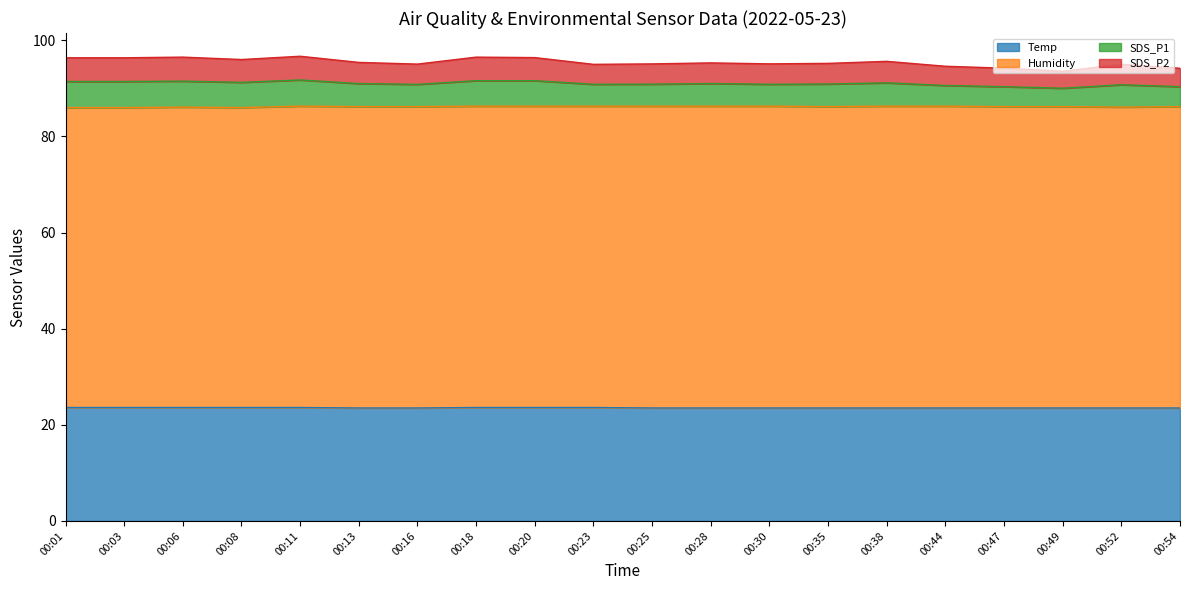

Does the chart display data point markers on the line(s)?

No